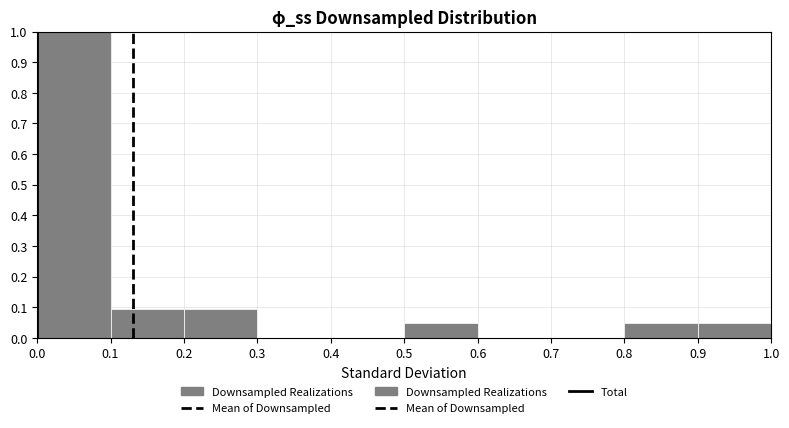

Reading left to right, transcribe this chart: for each bar, give the range it covers on the x-axis and its height. The values are not printed on the chart, so give them approximately, as read against the axis.

0.0 to 0.1: 1.00
0.1 to 0.2: 0.10
0.2 to 0.3: 0.10
0.3 to 0.4: 0
0.4 to 0.5: 0
0.5 to 0.6: 0.05
0.6 to 0.7: 0
0.7 to 0.8: 0
0.8 to 0.9: 0.05
0.9 to 1.0: 0.05